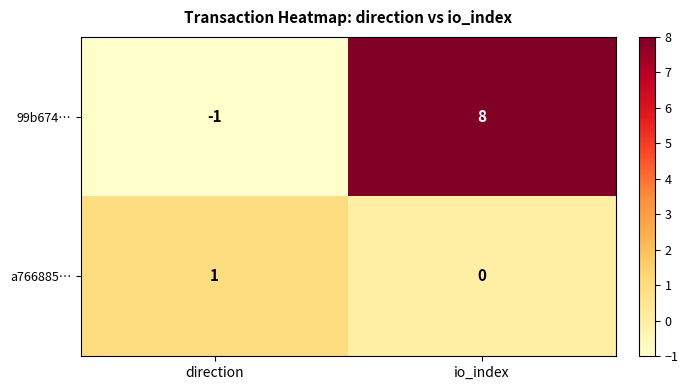

Which series changed the most between direction and io_index?

99b674…